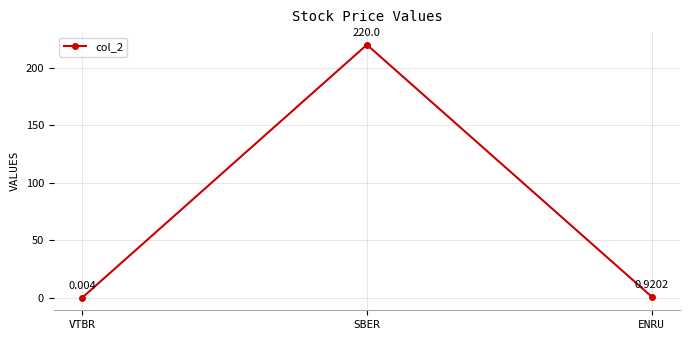

At which label is the value closest to 110?

ENRU